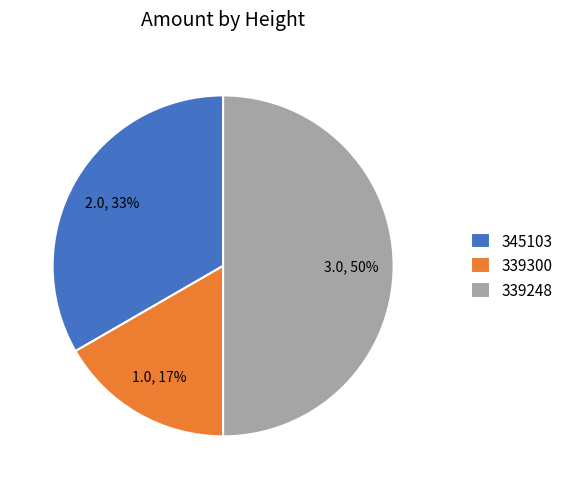

How many slices are in this pie chart?

3